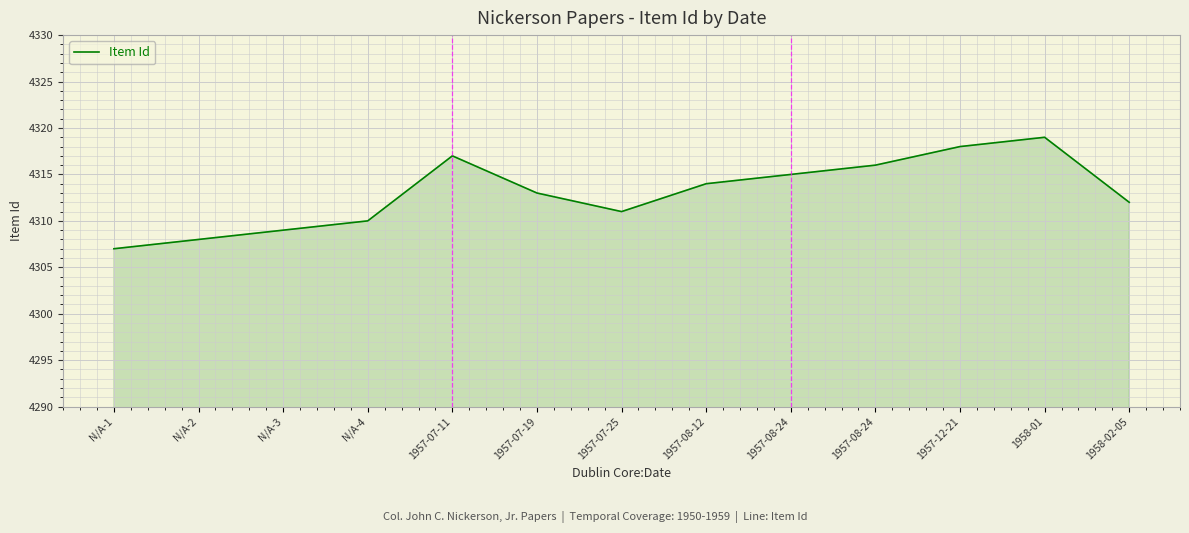

How many lines are shown in the chart?

1